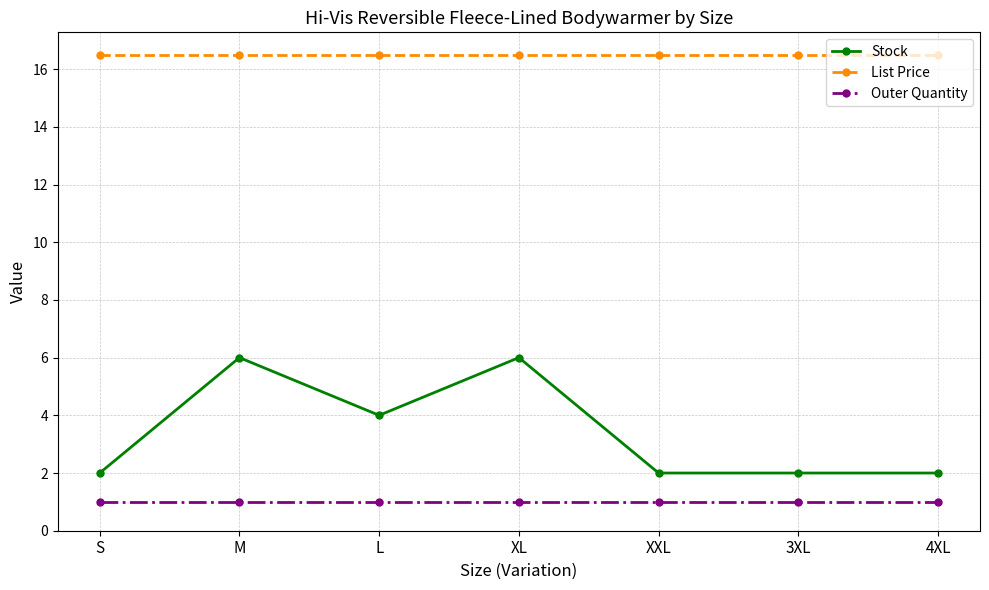

Read the Outer Quantity value at S.

1.0